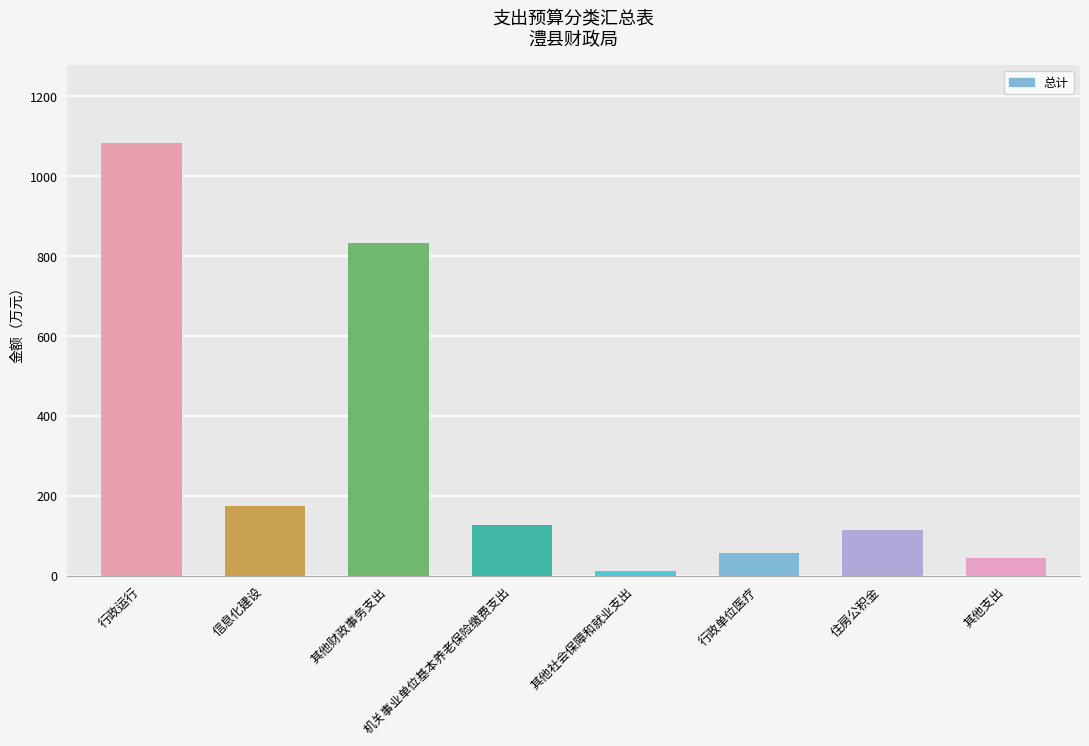

Which label corresponds to the smallest value in the chart?

其他社会保障和就业支出